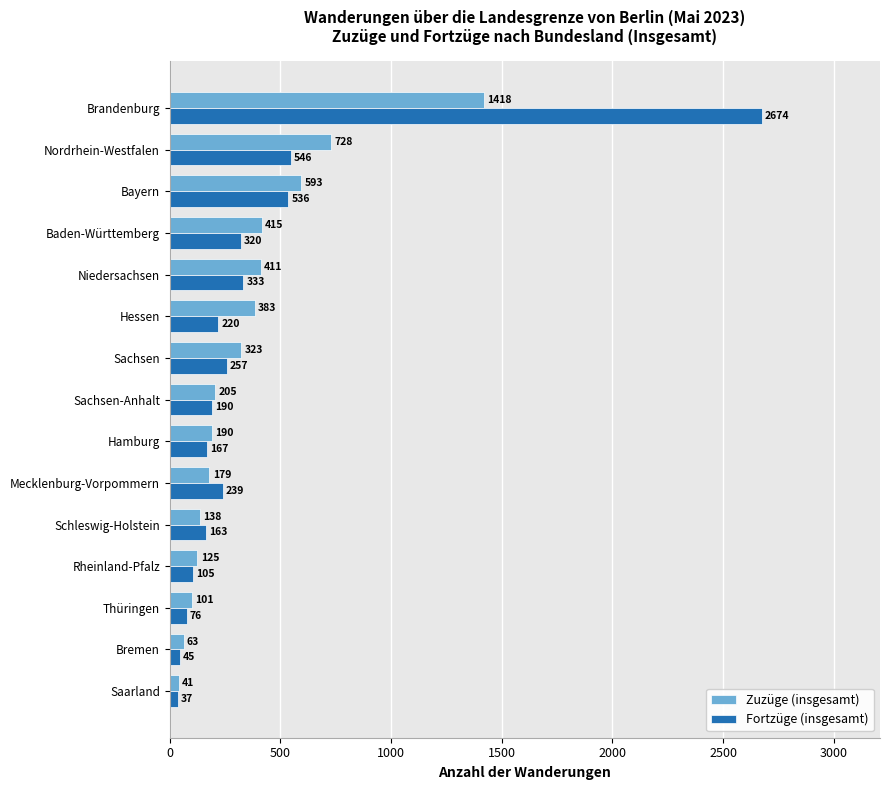

At which category is the sum across all series the highest?

Brandenburg